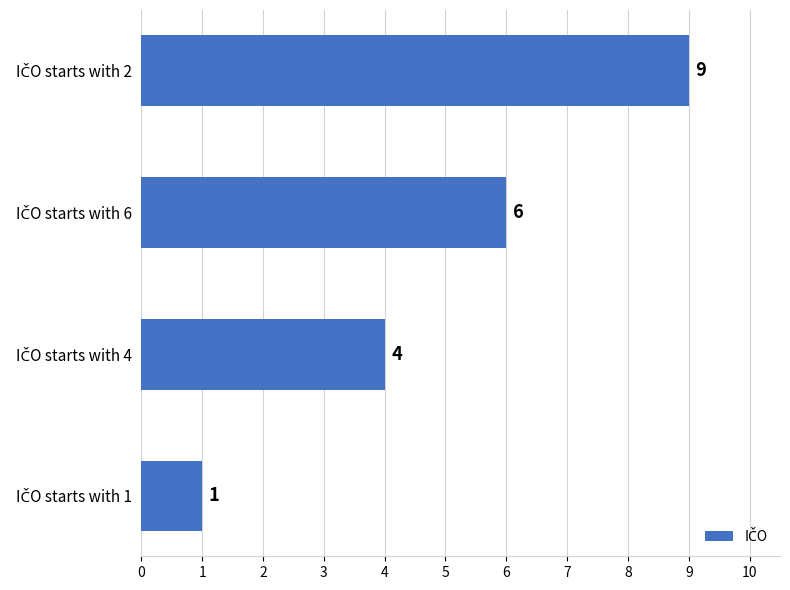

What is the value of the 4th bar from the top?

1